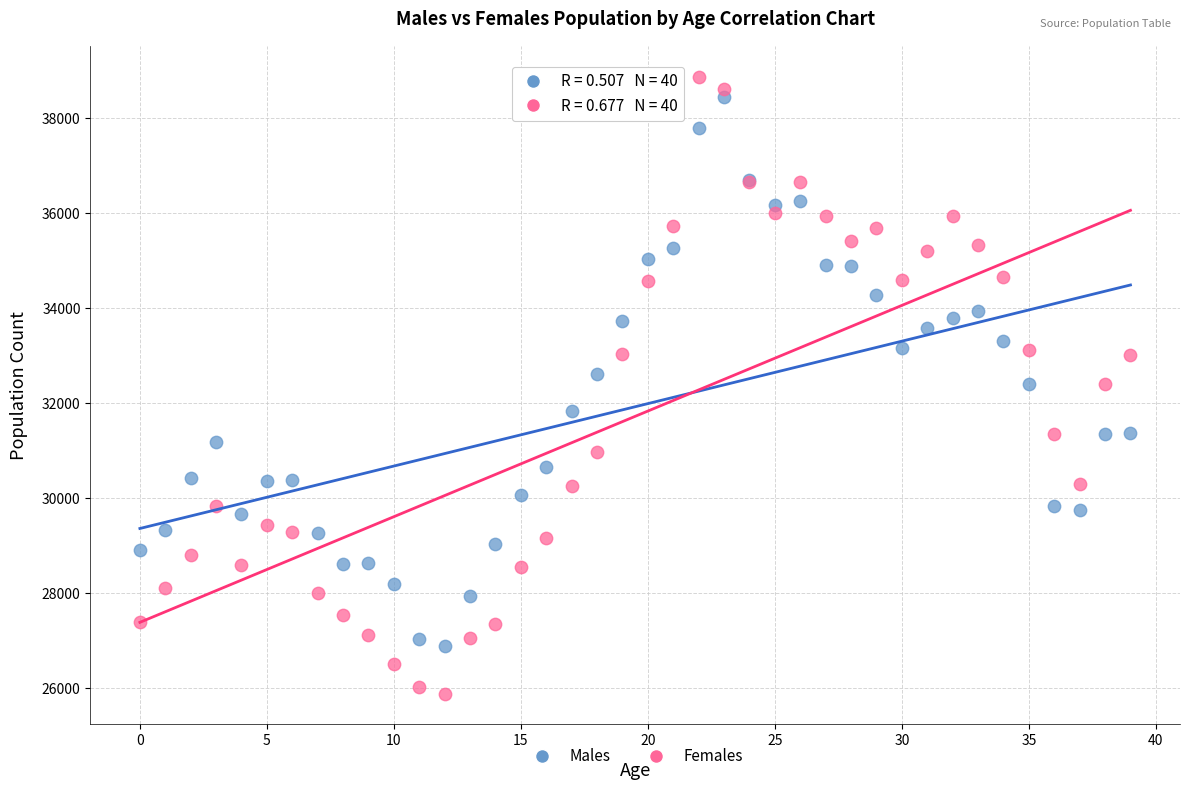

Which series has the largest Y range (max minus min)?

Females